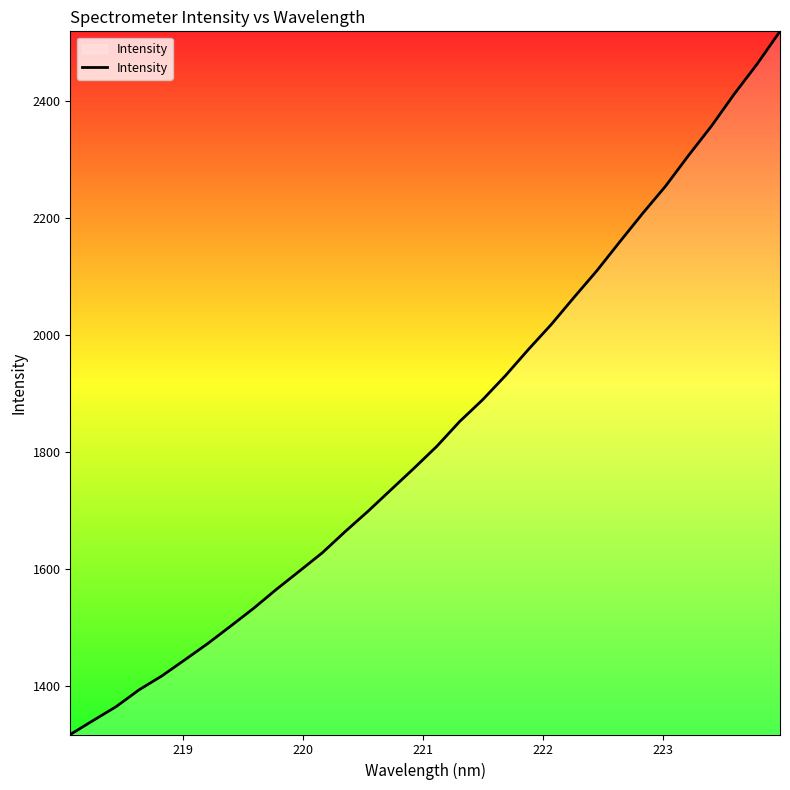

What is the greatest value displayed?

2519.1